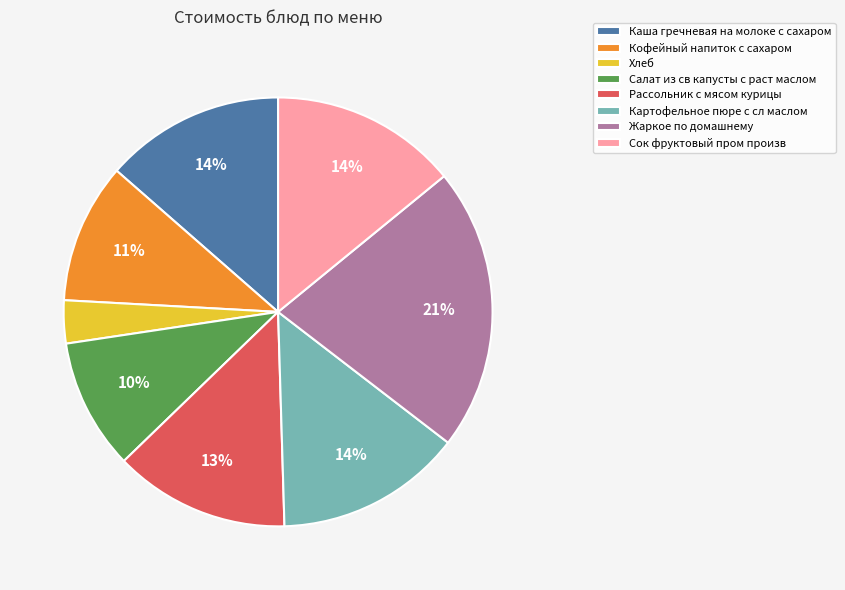

Between Жаркое по домашнему and Картофельное пюре с сл маслом, which is larger?

Жаркое по домашнему